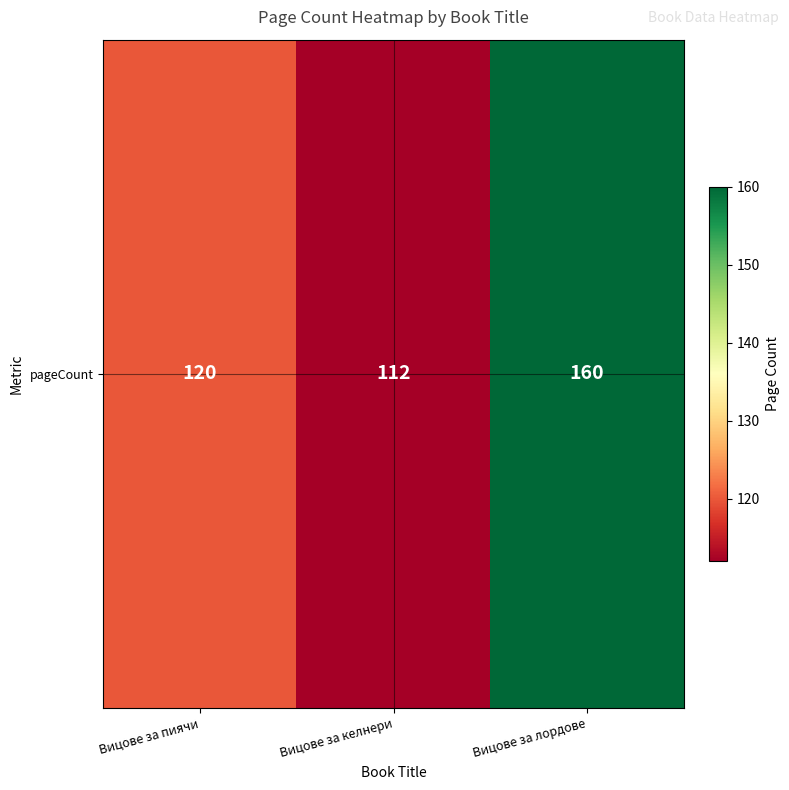

At which category does the chart reach its minimum across all series?

Вицове за келнери